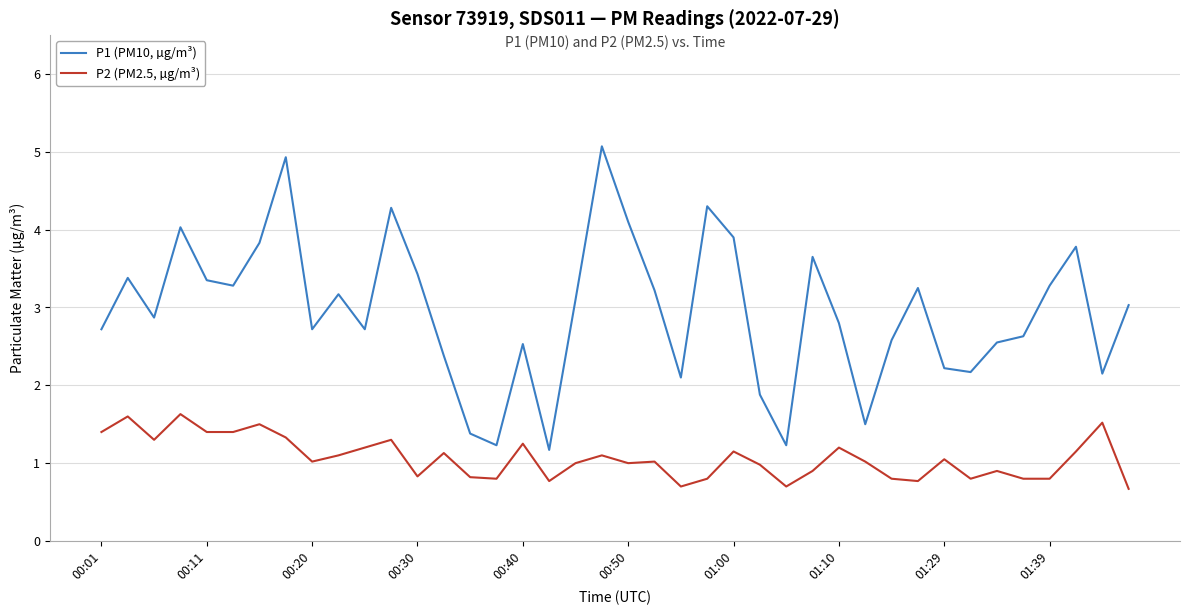

True or false: P1 (PM10, µg/m³) and P2 (PM2.5, µg/m³) cross at least once.

False